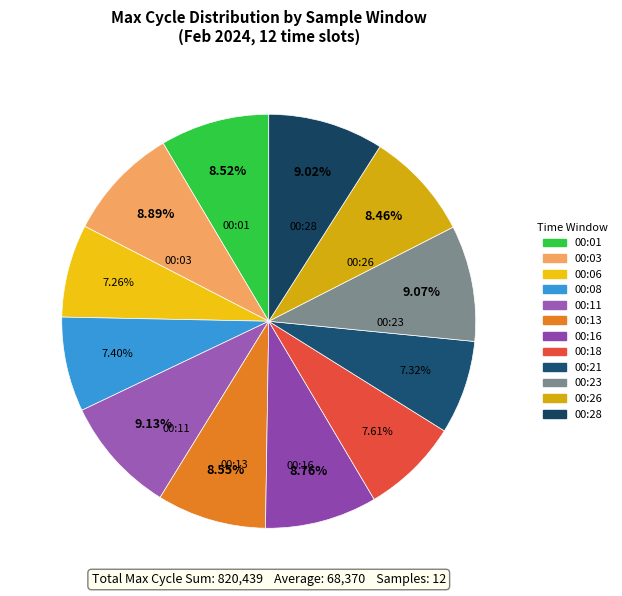

How many segments does this pie chart have?

12